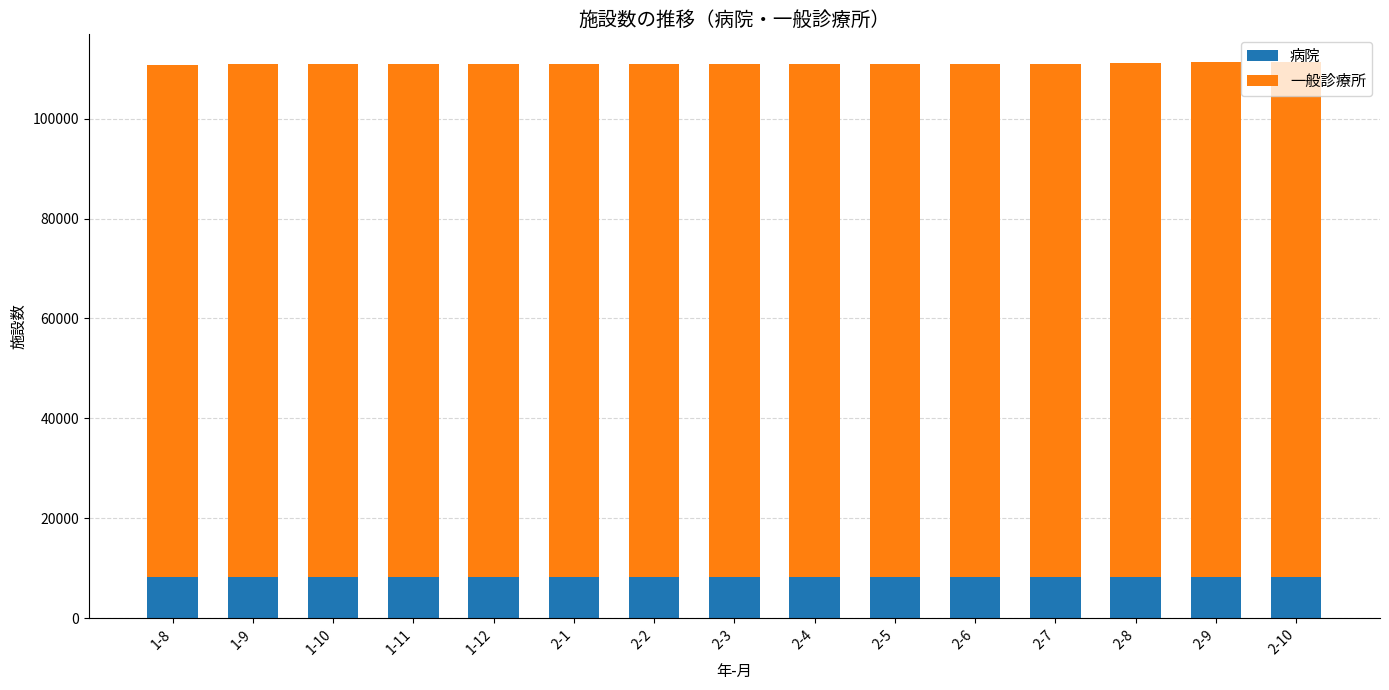

What is the total value across all series at 1-11?

111000